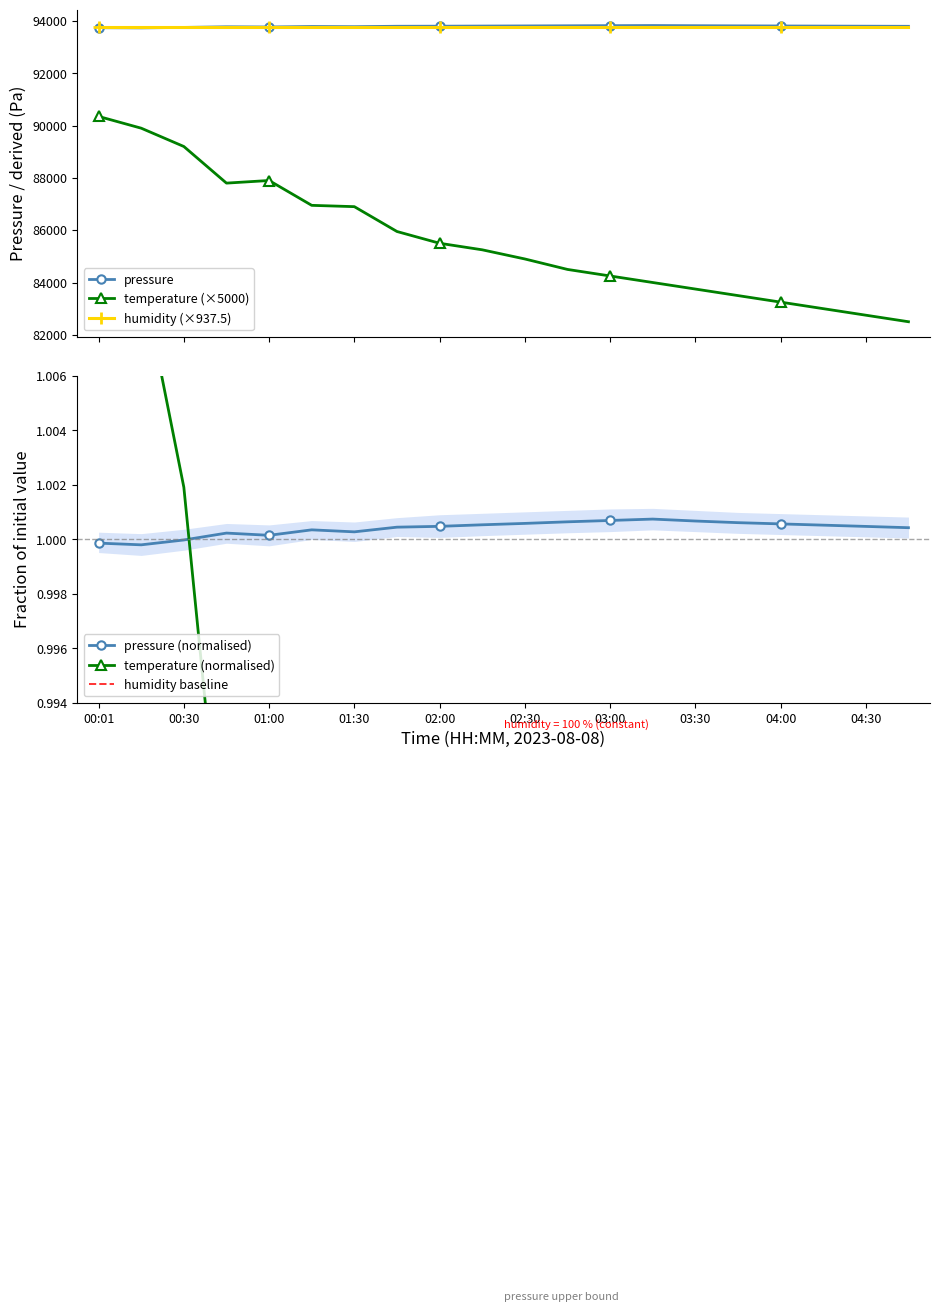

The temperature series shows 156345.4 at 01:00. True or false?

False